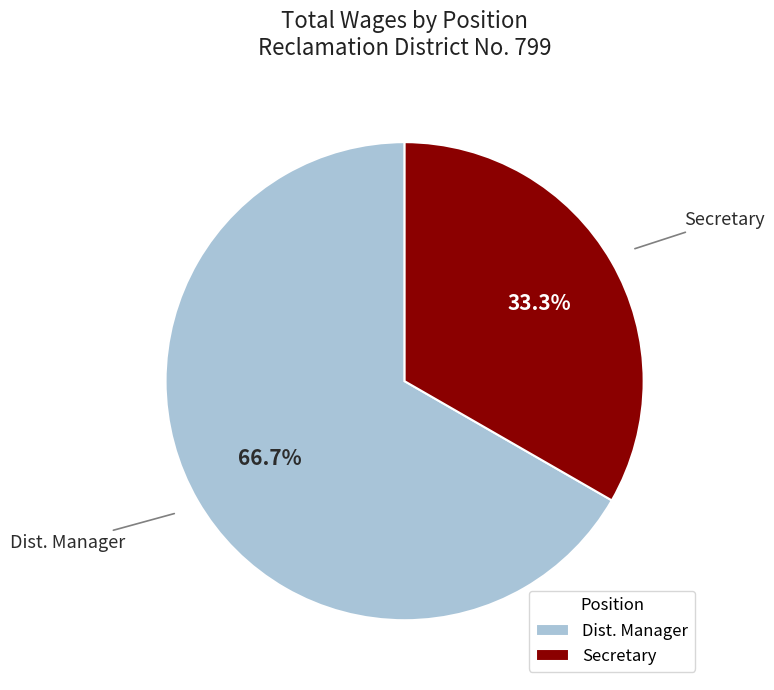

The Secretary slice represents 33% of the pie. True or false?

True